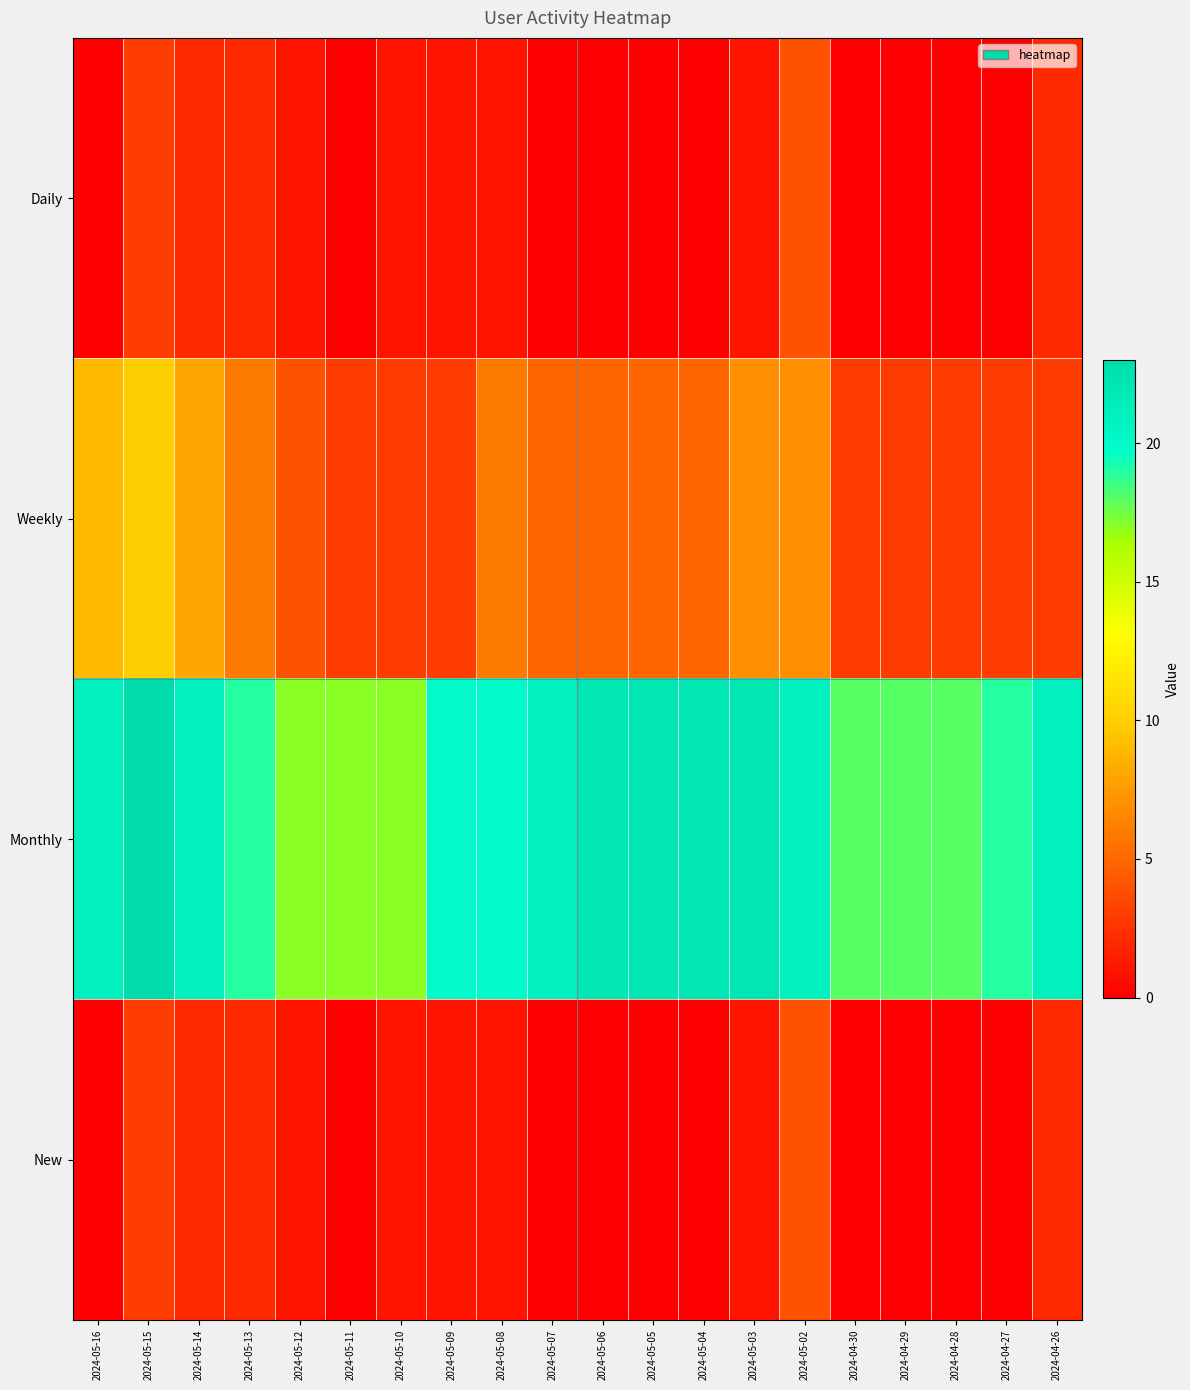

Which series has the widest spread of values?

Weekly